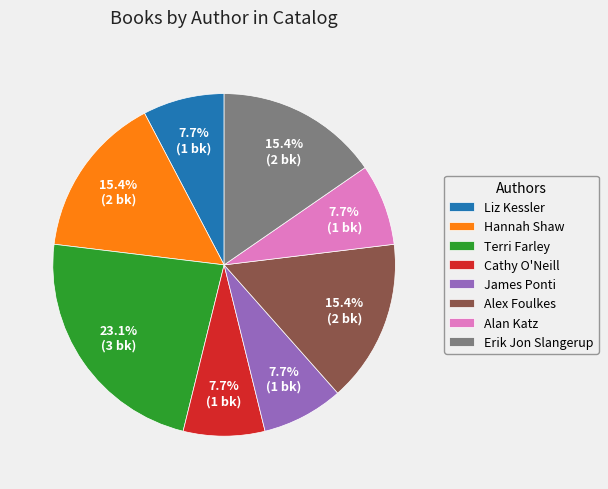

What is the total percentage of Terri Farley and Cathy O'Neill?

30.8%